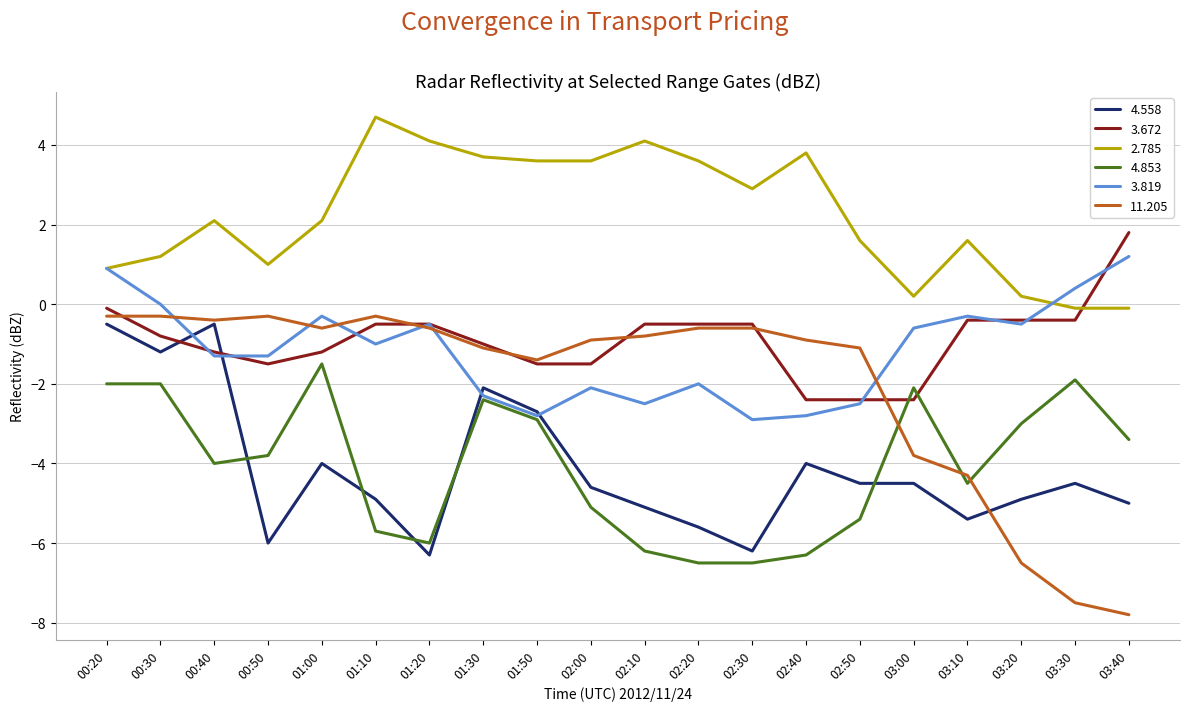

What is the greatest value displayed?

4.7